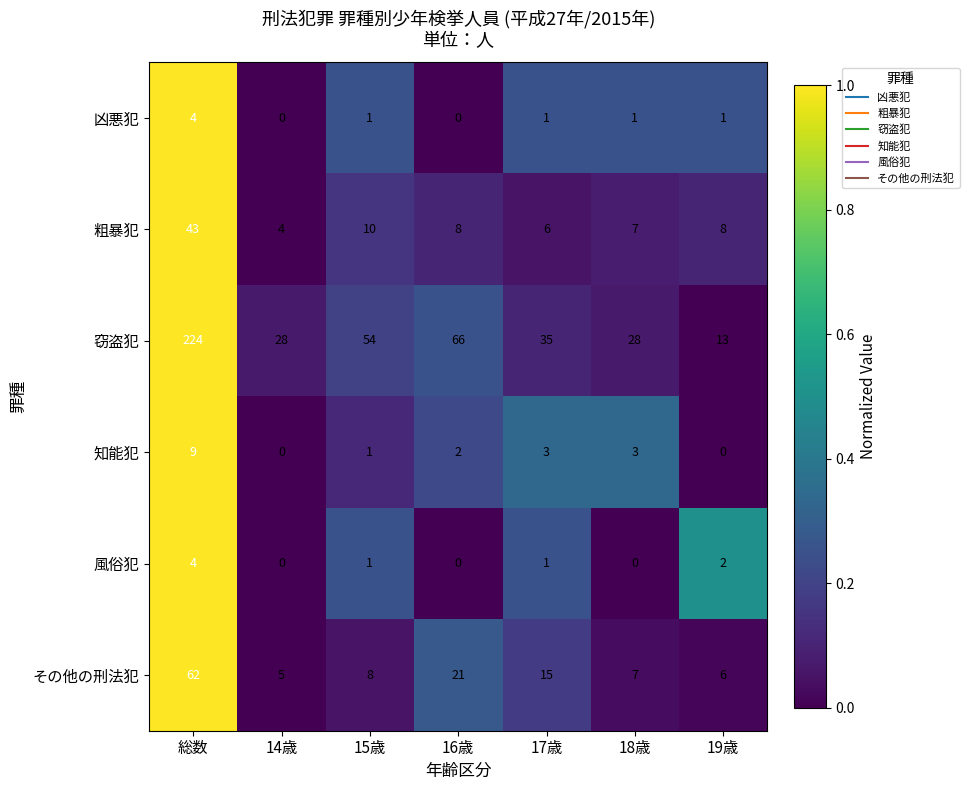

Which series changed the most between 14歳 and 19歳?

窃盗犯